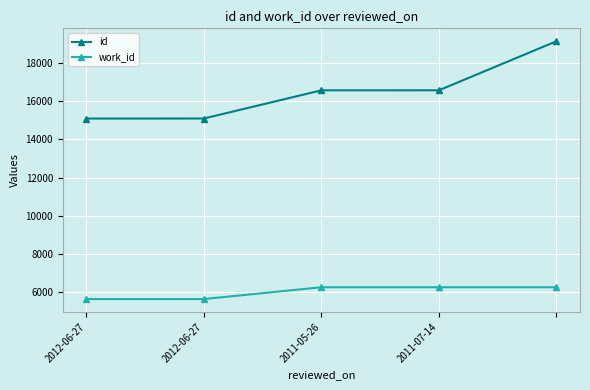

True or false: id and work_id cross at least once.

False